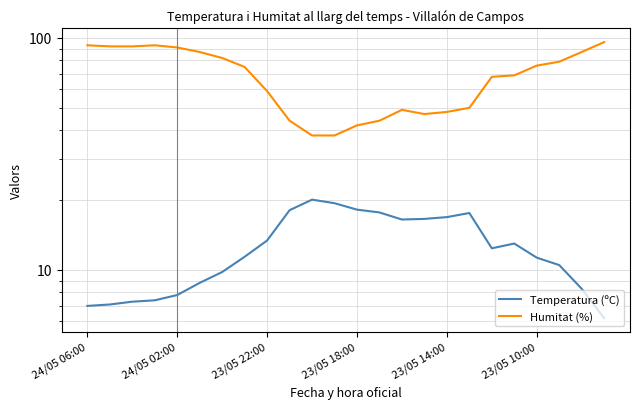

In Temperatura (ºC), how many points are higher than both neighbors (excluding endpoints)?

3